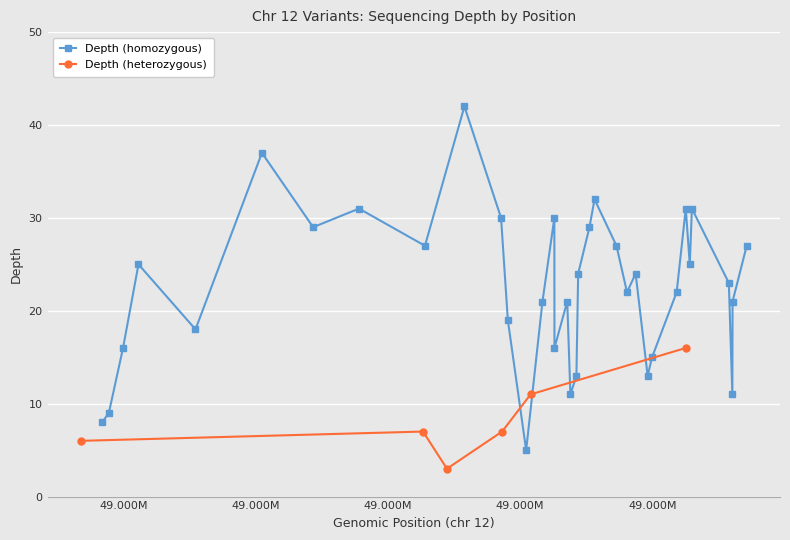

What is the minimum value for Depth (heterozygous)?

3